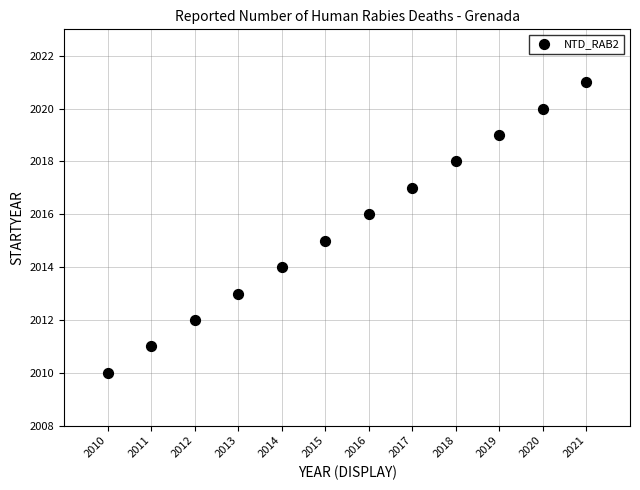

What is the range of X values (max minus min)?

11